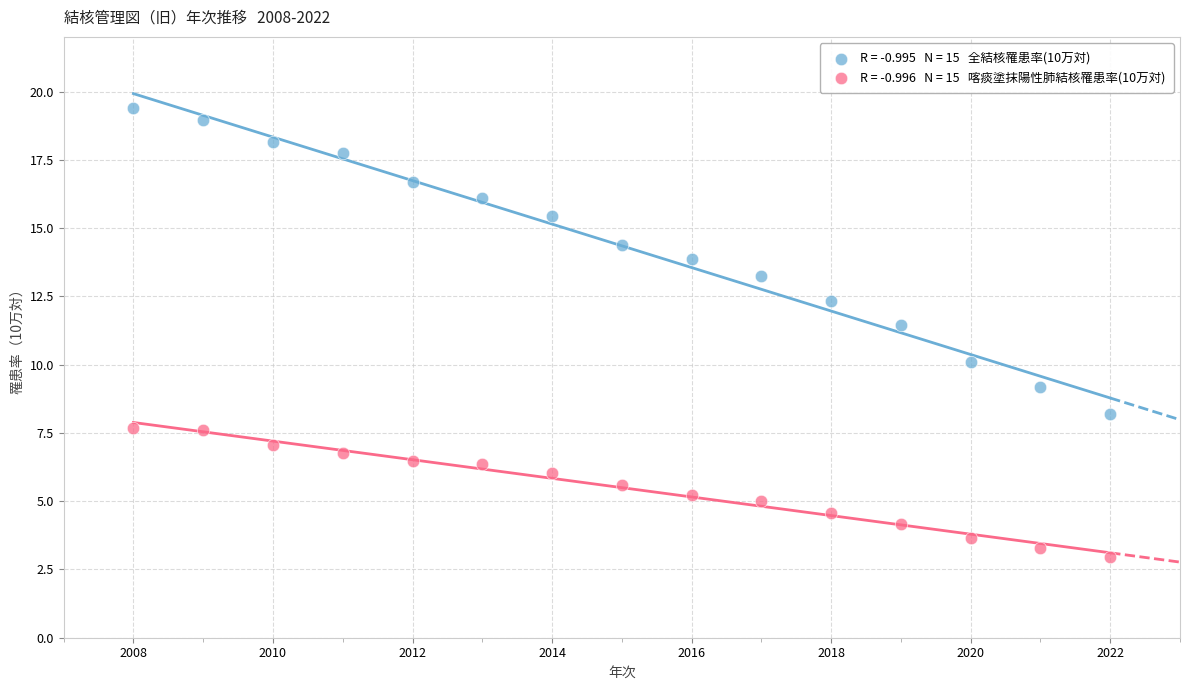

Across all series, what Y value is closest to 11?

11.5